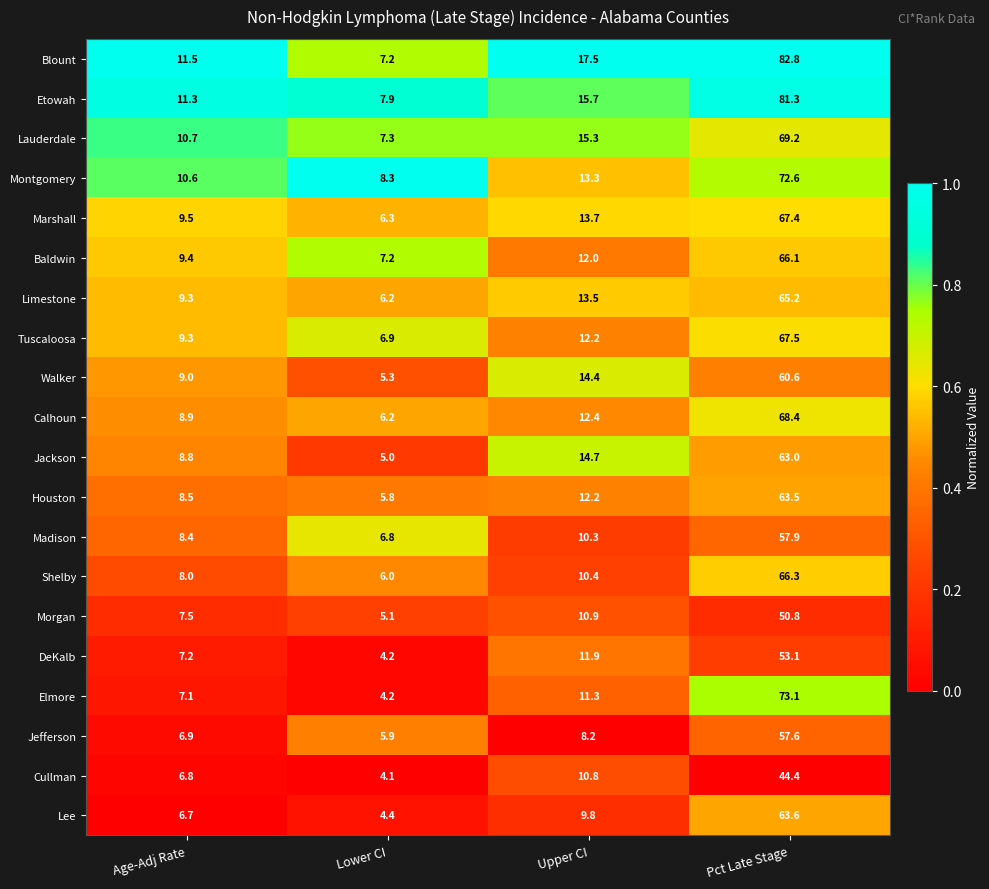

Which series has the widest spread of values?

Blount